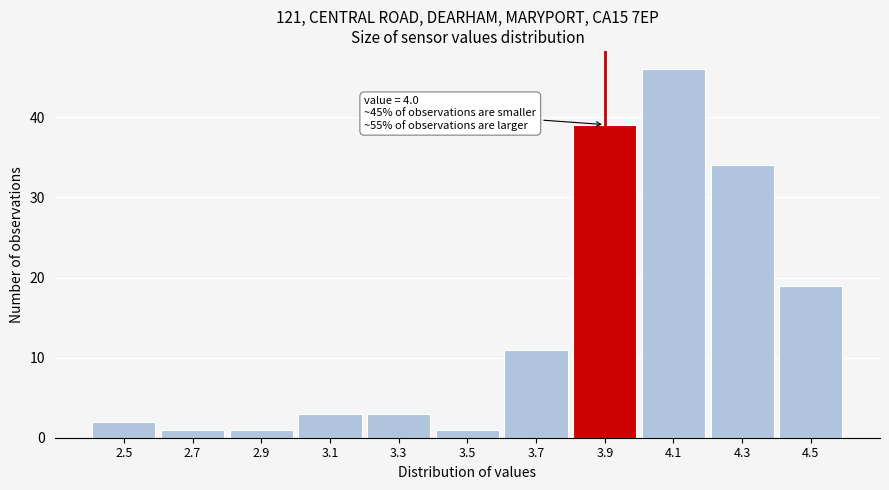

Reading right to left, list all the values displayed in this chart.

4.5=19	4.3=34	4.1=46	3.9=39	3.7=11	3.5=1	3.3=3	3.1=3	2.9=1	2.7=1	2.5=2